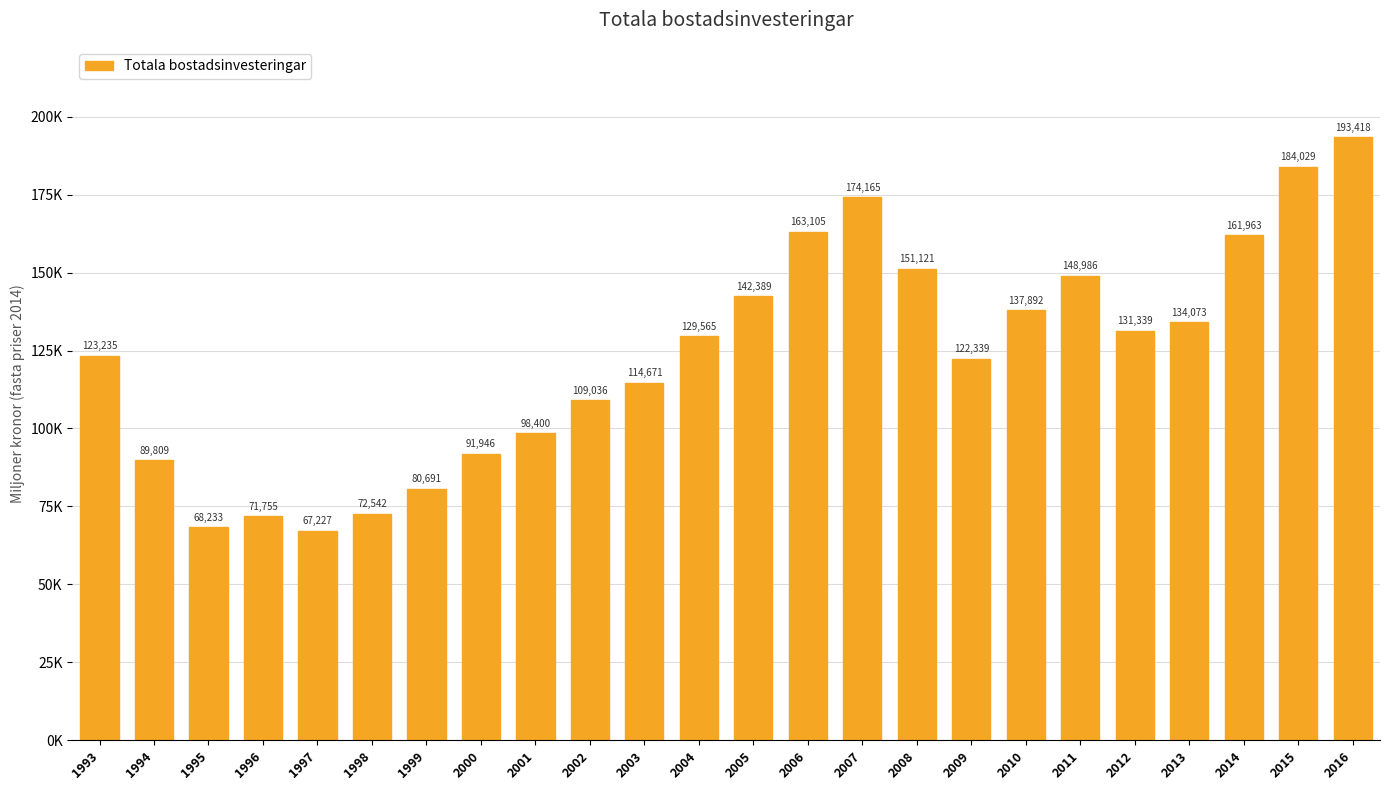

Are the bars horizontal?

No